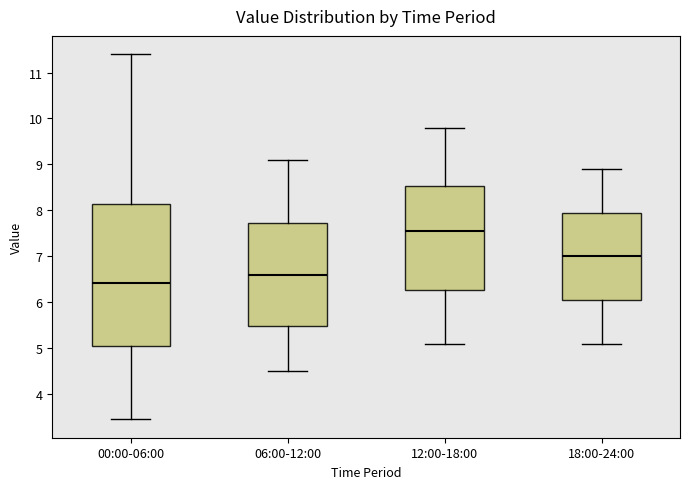

Which box is the tallest, from its lower edge to its upper edge?

00:00-06:00